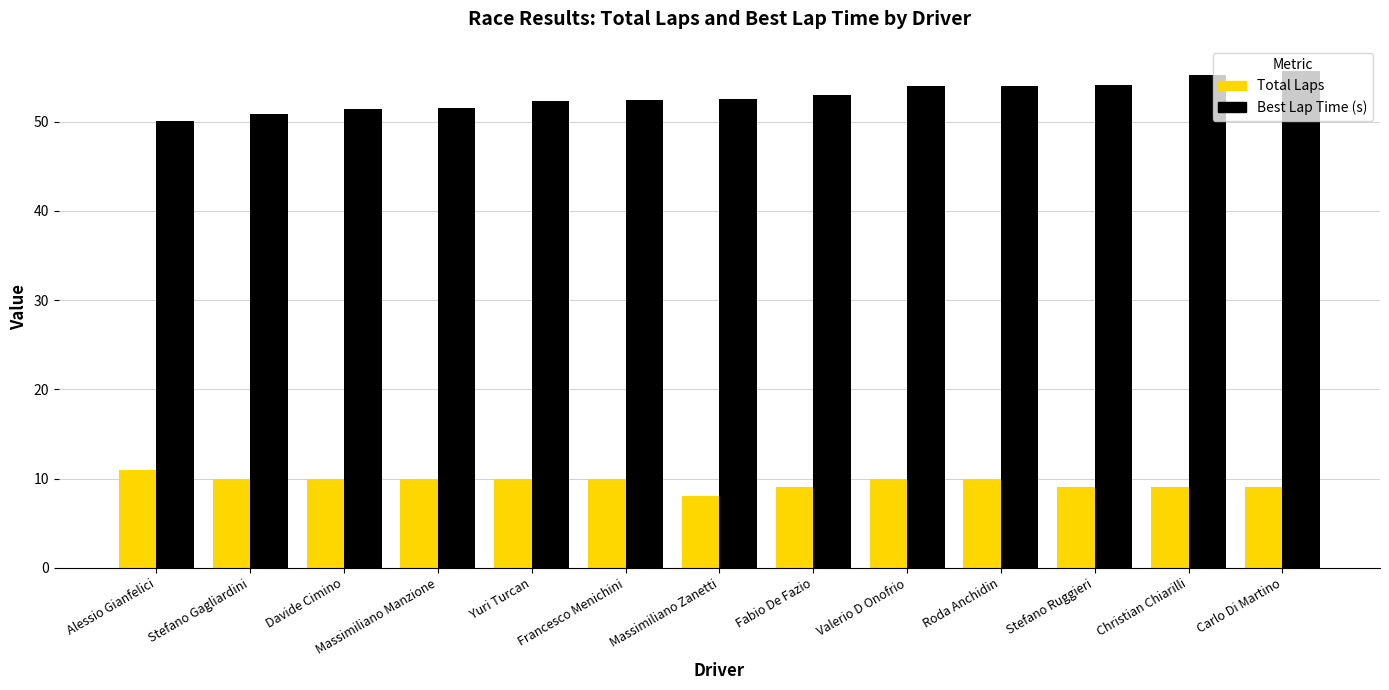

What is the maximum value for Total Laps?

11.0